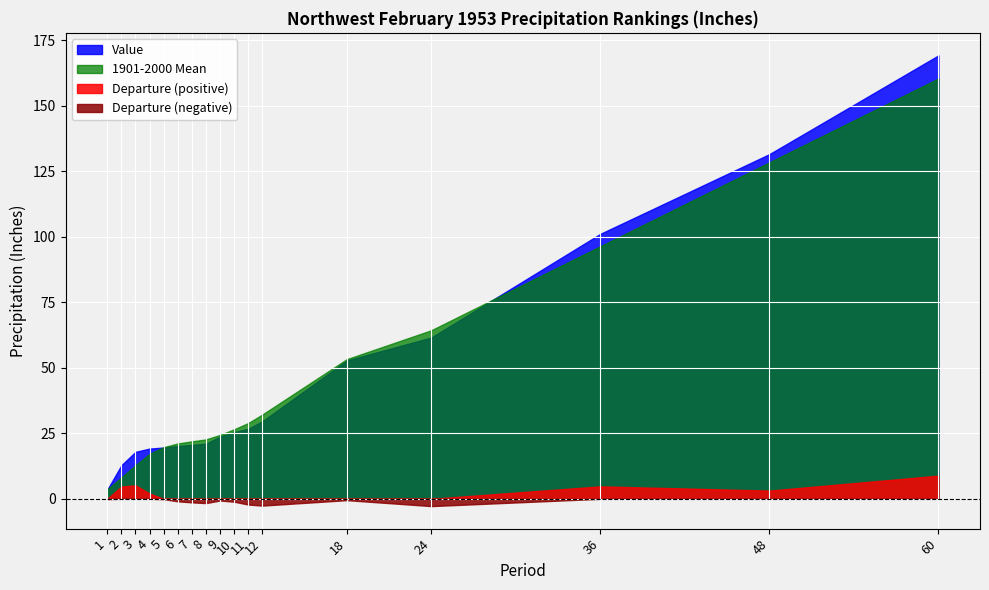

List the labels in order of 1901-2000 Mean value, smallest first.

1, 2, 3, 4, 5, 6, 7, 8, 9, 10, 11, 12, 18, 24, 36, 48, 60